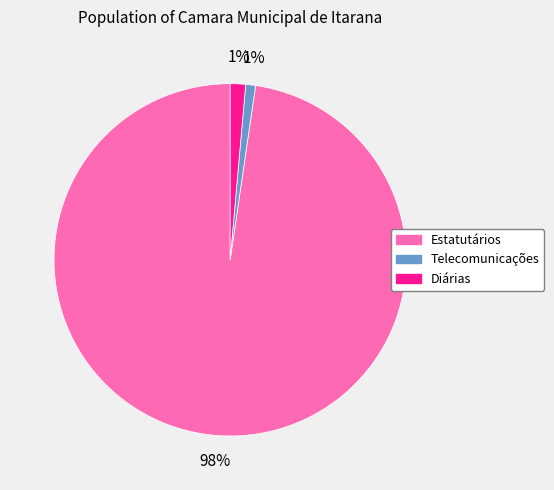

Is there any slice that represents more than half of the pie?

Yes